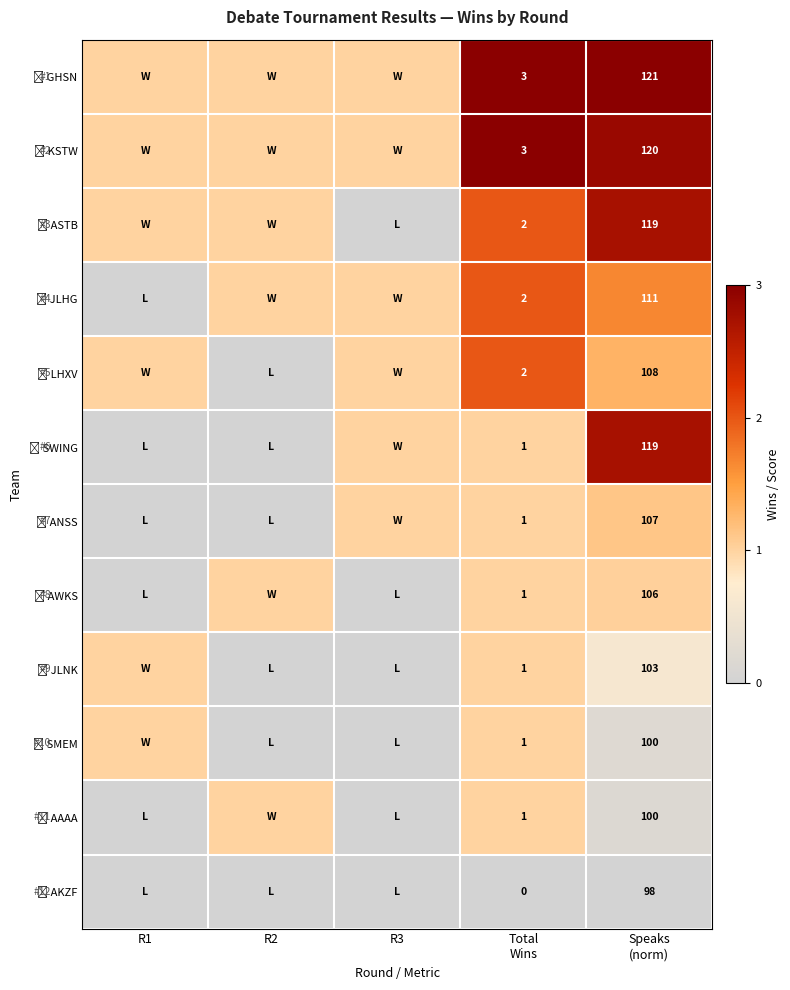

Rank the categories by 😇 AWKS value from highest to lowest.

Speaks (norm), R2, Total Wins, R1, R3